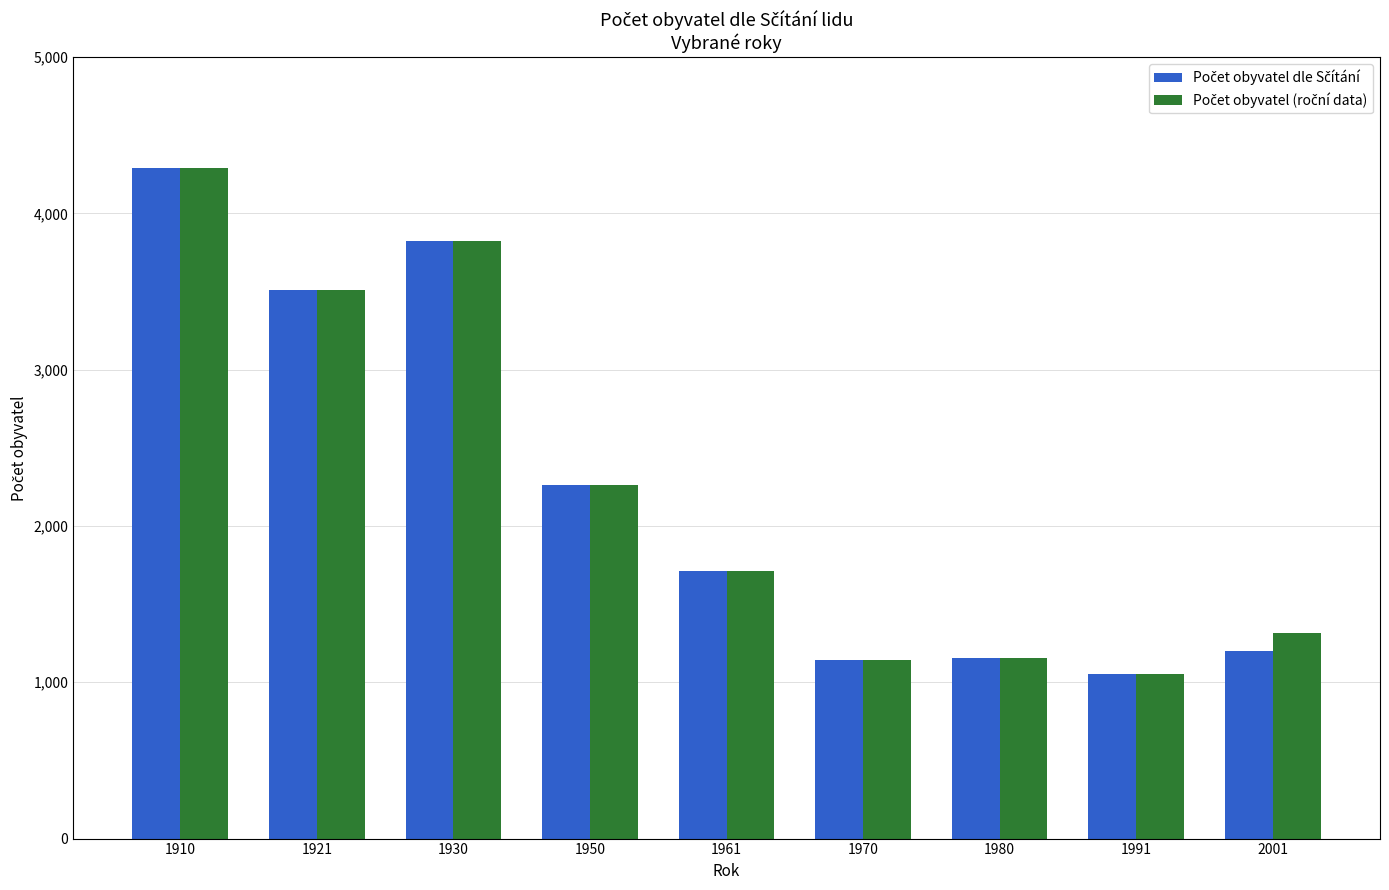

At which category is the sum across all series the highest?

1910